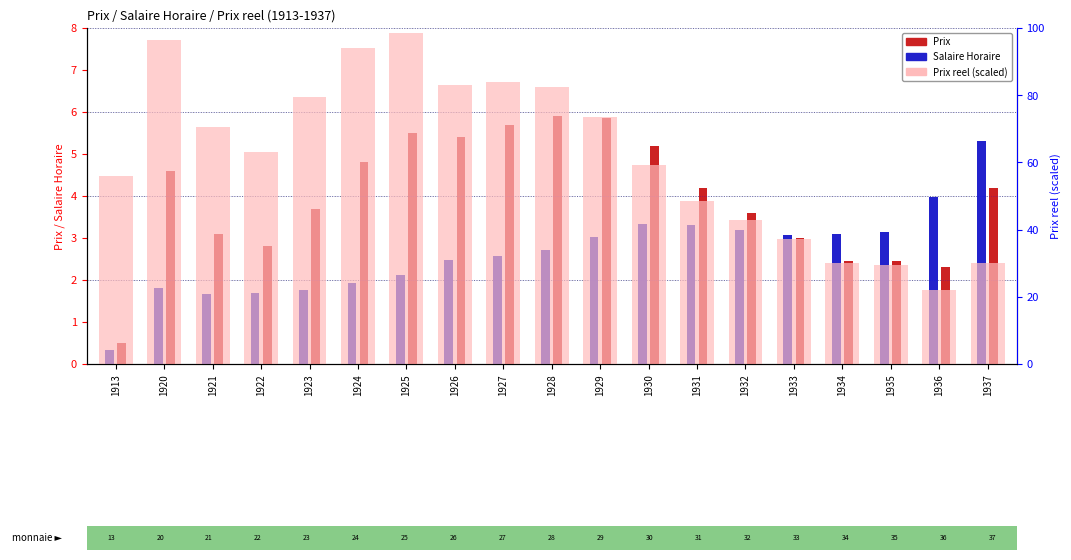

Reading left to right, extract all data points from this chart.

Salaire Horaire: 1913=0.3	1920=1.8	1921=1.7	1922=1.7	1923=1.8	1924=1.9	1925=2.1	1926=2.5	1927=2.6	1928=2.7	1929=3.0	1930=3.3	1931=3.3	1932=3.2	1933=3.1	1934=3.1	1935=3.1	1936=4.0	1937=5.3
Prix: 1913=0.5	1920=4.6	1921=3.1	1922=2.8	1923=3.7	1924=4.8	1925=5.5	1926=5.4	1927=5.7	1928=5.9	1929=5.8	1930=5.2	1931=4.2	1932=3.6	1933=3.0	1934=2.5	1935=2.5	1936=2.3	1937=4.2
Prix reel (scaled): 1913=55.9	1920=96.6	1921=70.5	1922=63.0	1923=79.4	1924=94.0	1925=98.6	1926=83.1	1927=84.0	1928=82.4	1929=73.6	1930=59.3	1931=48.4	1932=42.9	1933=37.3	1934=30.0	1935=29.6	1936=22.0	1937=30.0